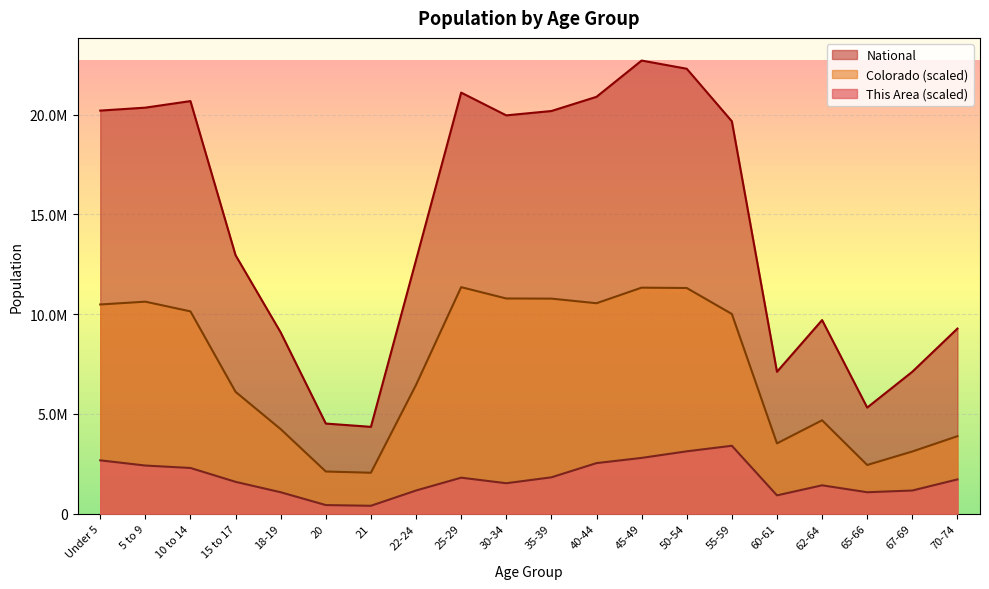

Where does the National series first go above 19664805?

Under 5